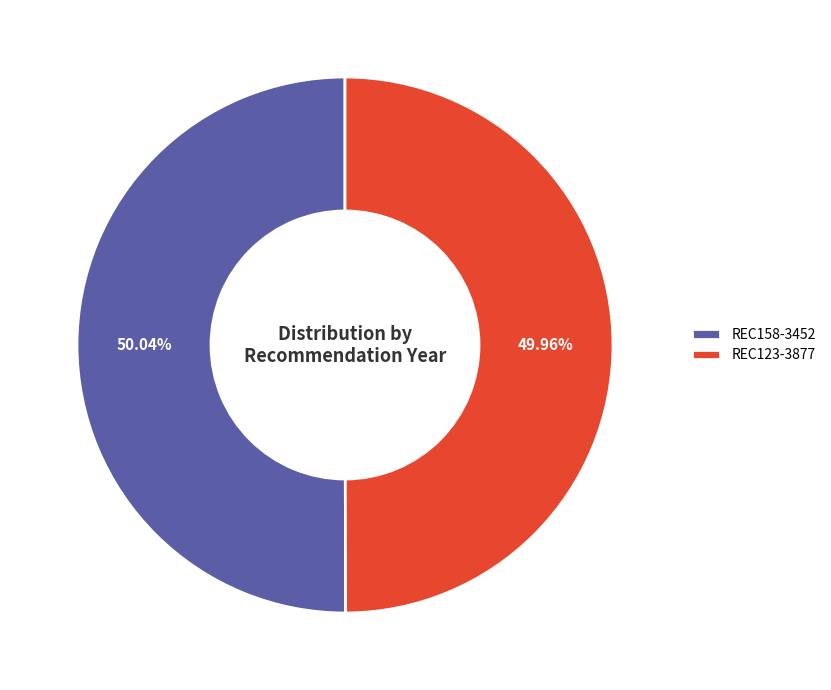

What is the total percentage of REC158-3452 and REC123-3877?

100.0%